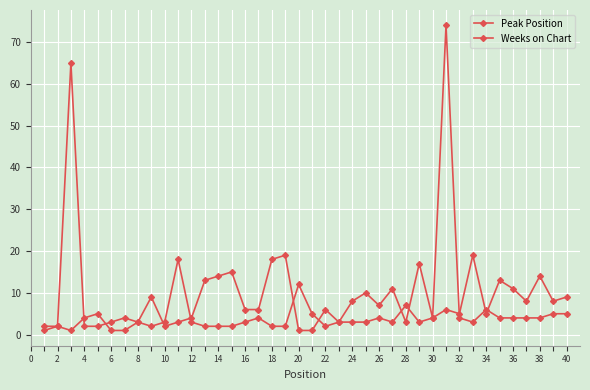

How many data points does each series have?

40